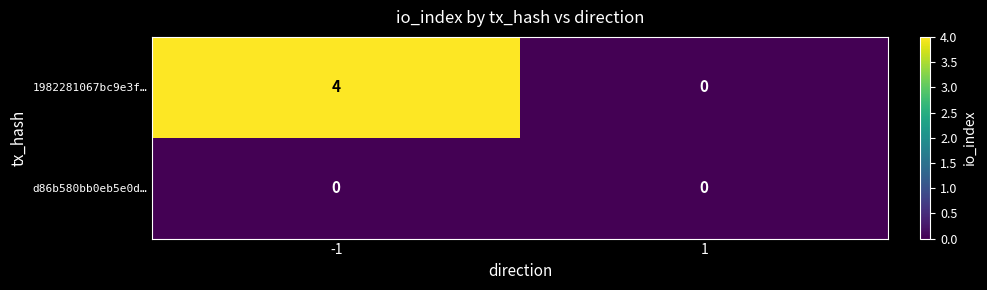

The value of 1982281067bc9e3f… at 1 is 0. True or false?

True